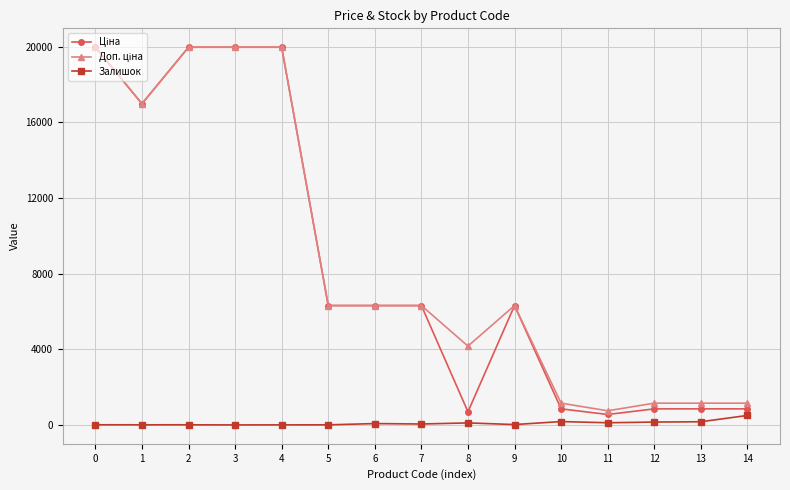

True or false: Залишок has more than 1 points higher than both neighbors.

True